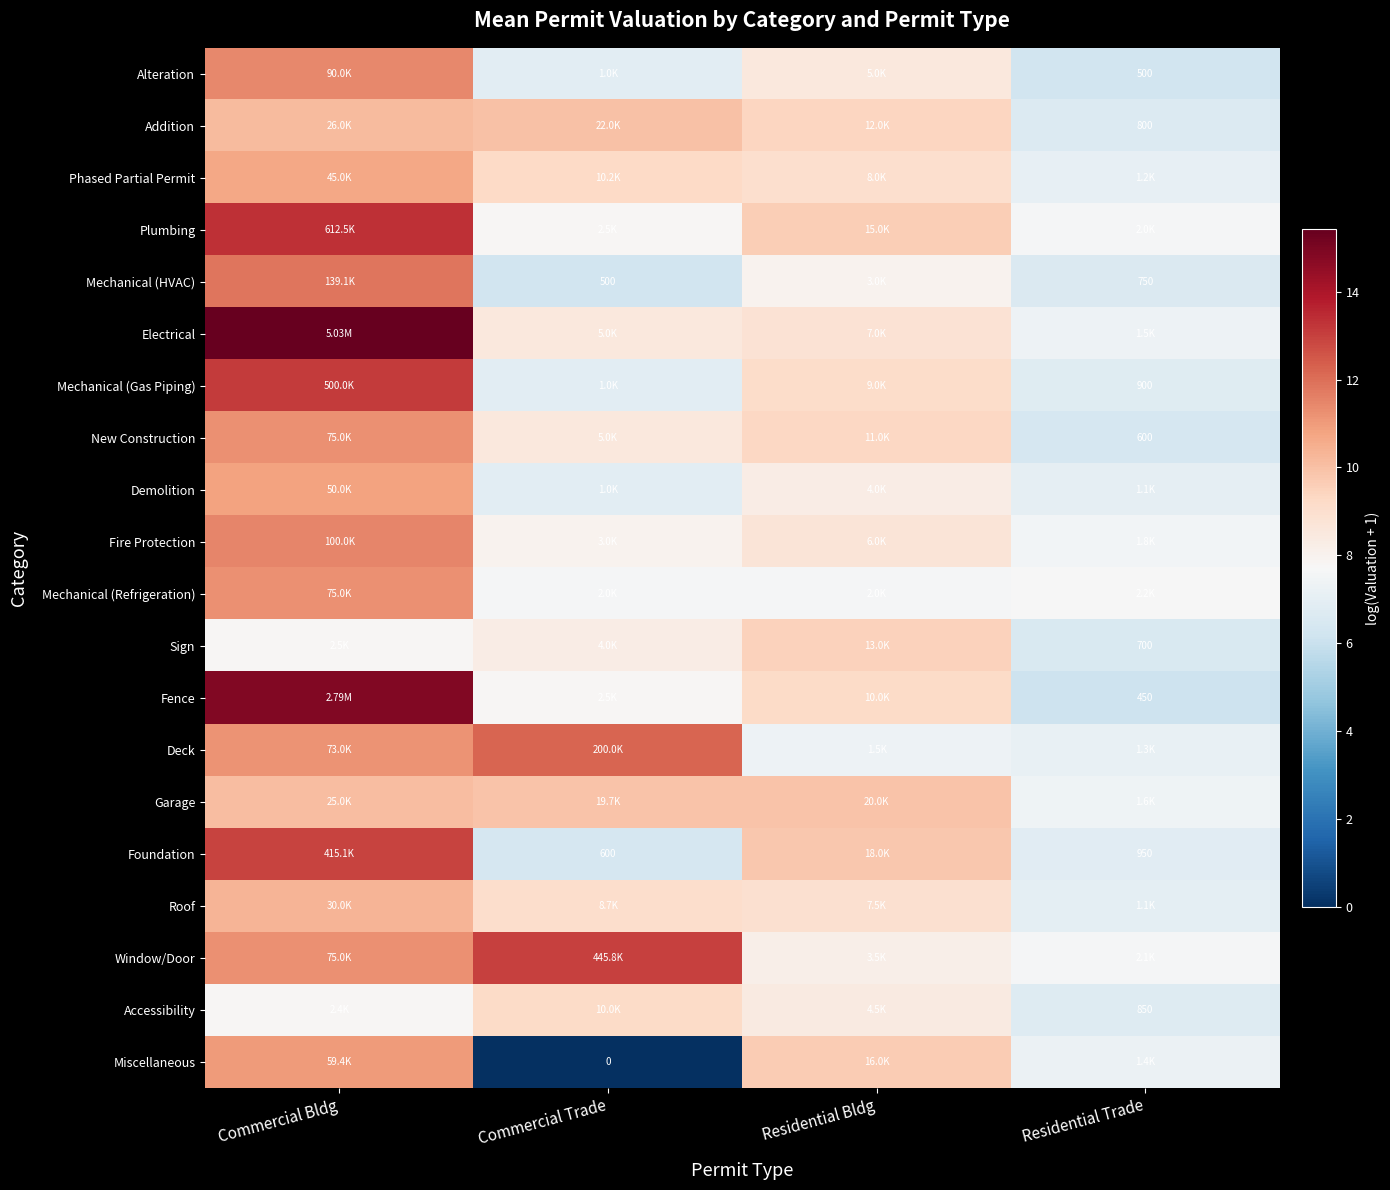

How many data points in Addition are less than 9?

1